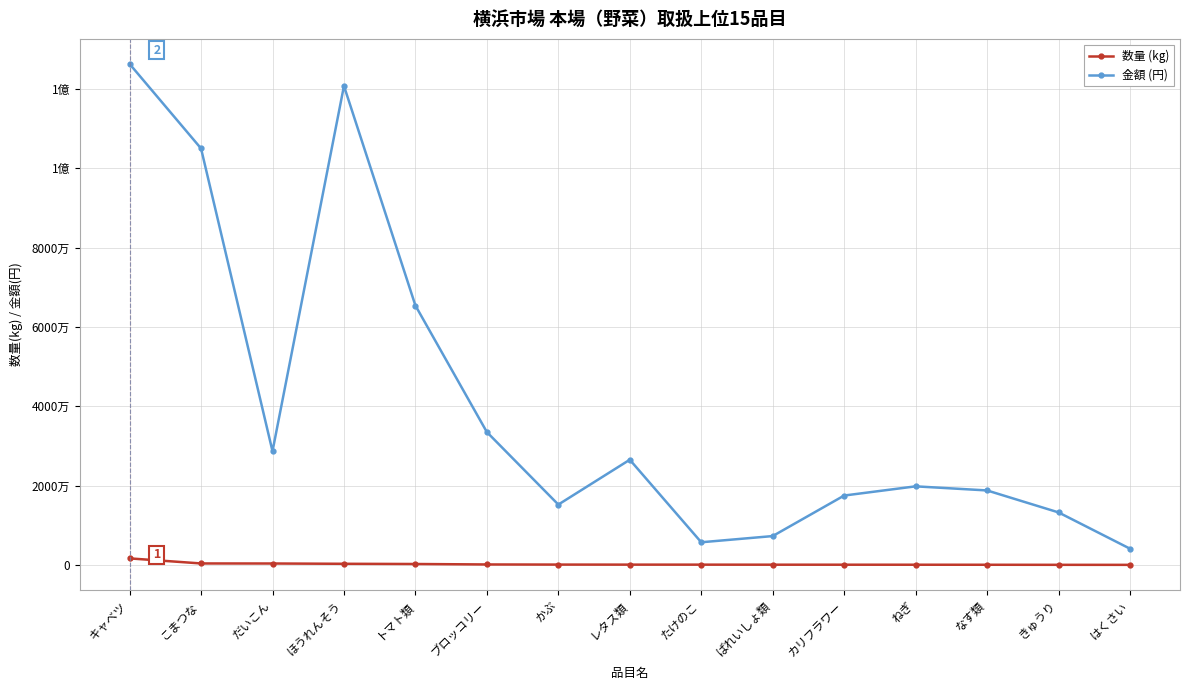

The value of 数量 (kg) at ねぎ is 154607. True or false?

False